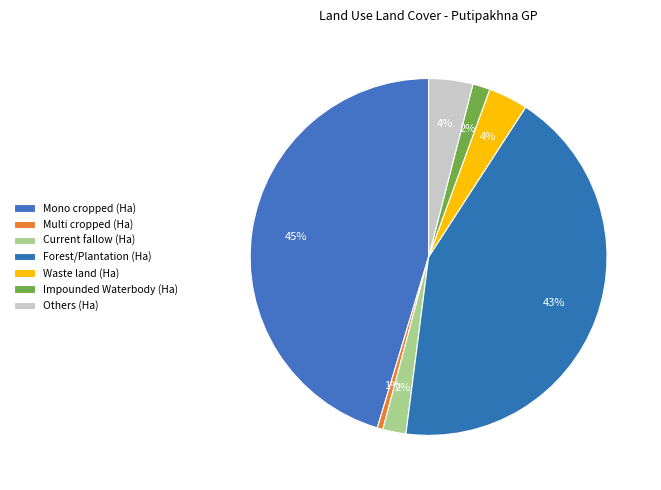

Is it true that Mono cropped (Ha) is 37% of the pie?

False